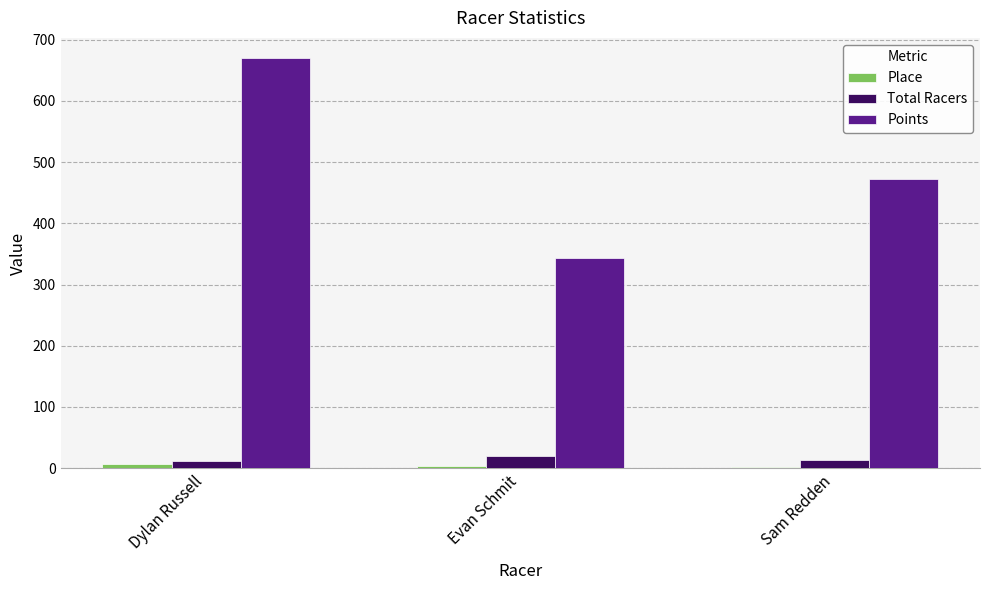

Count the number of data series in this chart.

3